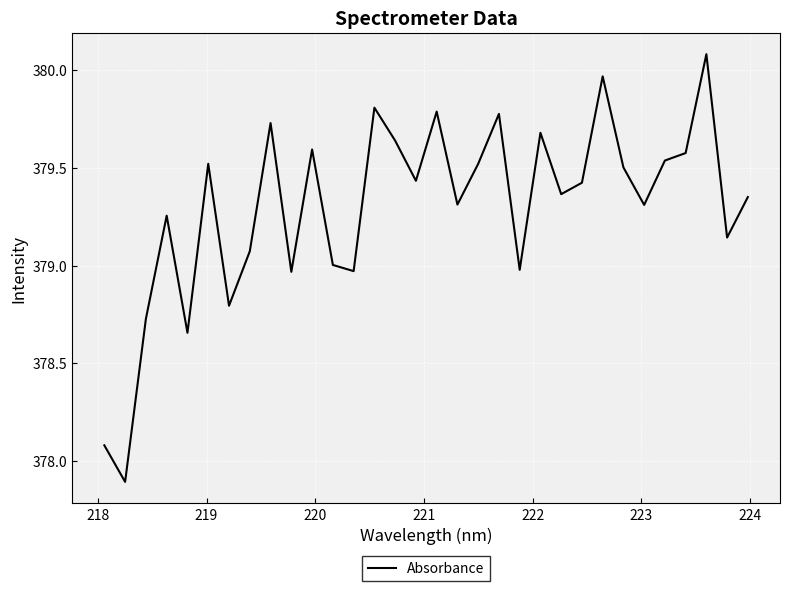

What is the difference between the second highest and minimum values?

2.1